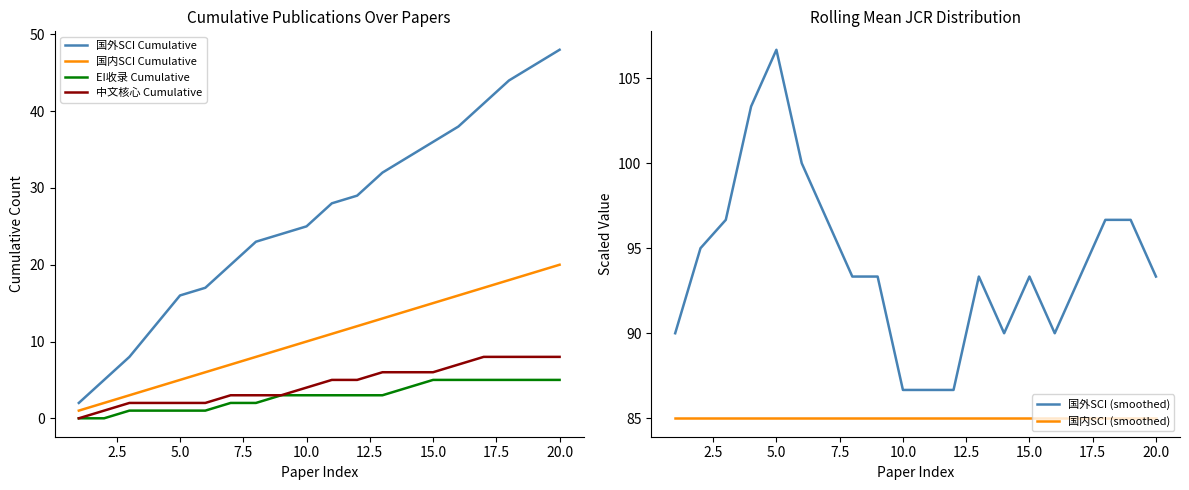

Reading right to left, extract all data points from this chart.

国外SCI Cumulative: 48.0	46.0	44.0	41.0	38.0	36.0	34.0	32.0	29.0	28.0	25.0	24.0	23.0	20.0	17.0	16.0	12.0	8.0	5.0	2.0
国内SCI Cumulative: 20.0	19.0	18.0	17.0	16.0	15.0	14.0	13.0	12.0	11.0	10.0	9.0	8.0	7.0	6.0	5.0	4.0	3.0	2.0	1.0
EI收录 Cumulative: 5.0	5.0	5.0	5.0	5.0	5.0	4.0	3.0	3.0	3.0	3.0	3.0	2.0	2.0	1.0	1.0	1.0	1.0	0.0	0.0
中文核心 Cumulative: 8.0	8.0	8.0	8.0	7.0	6.0	6.0	6.0	5.0	5.0	4.0	3.0	3.0	3.0	2.0	2.0	2.0	2.0	1.0	0.0
国外SCI (smoothed): 93.3	96.7	96.7	93.3	90.0	93.3	90.0	93.3	86.7	86.7	86.7	93.3	93.3	96.7	100.0	106.7	103.3	96.7	95.0	90.0
国内SCI (smoothed): 85.0	85.0	85.0	85.0	85.0	85.0	85.0	85.0	85.0	85.0	85.0	85.0	85.0	85.0	85.0	85.0	85.0	85.0	85.0	85.0